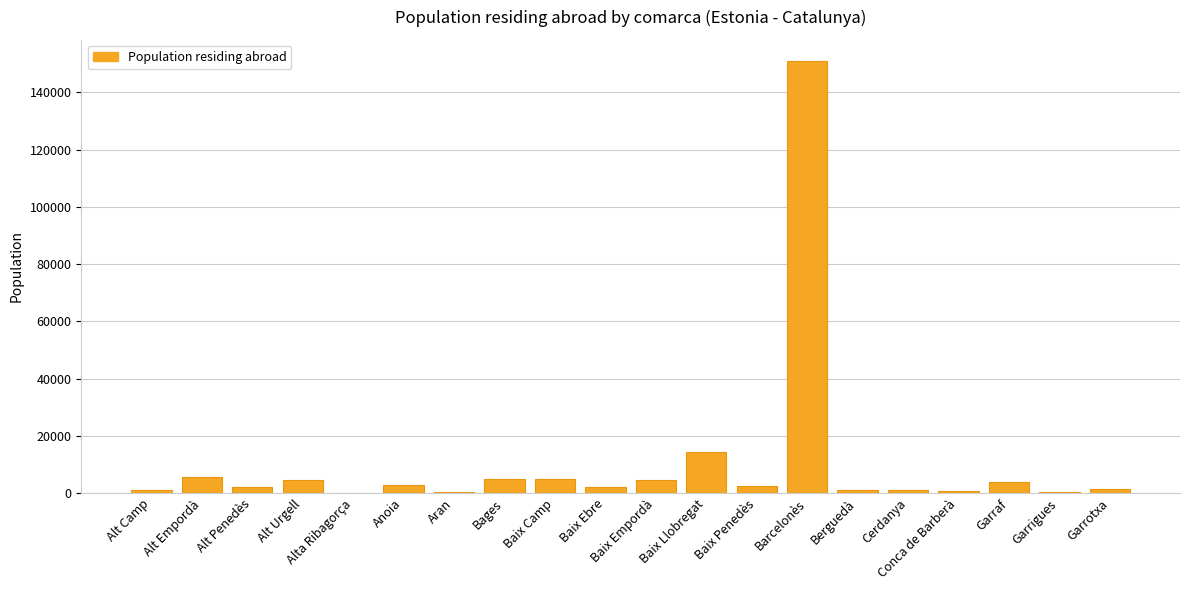

What is the change in value from Alt Urgell to Baix Llobregat?

+9676